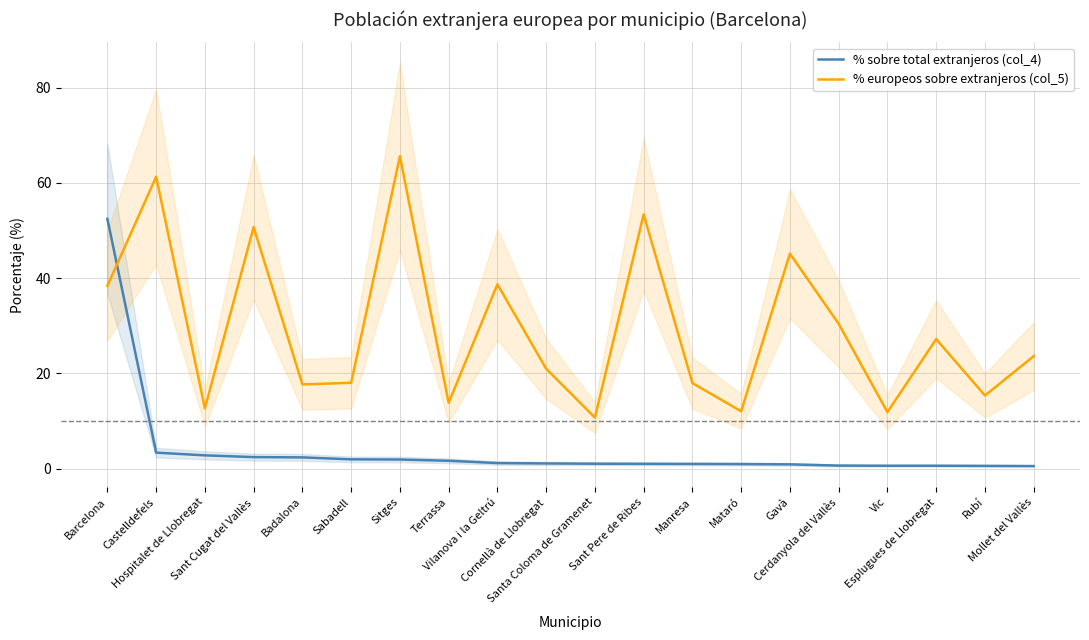

At which label does % sobre total extranjeros (col_4) first exceed 1?

Barcelona